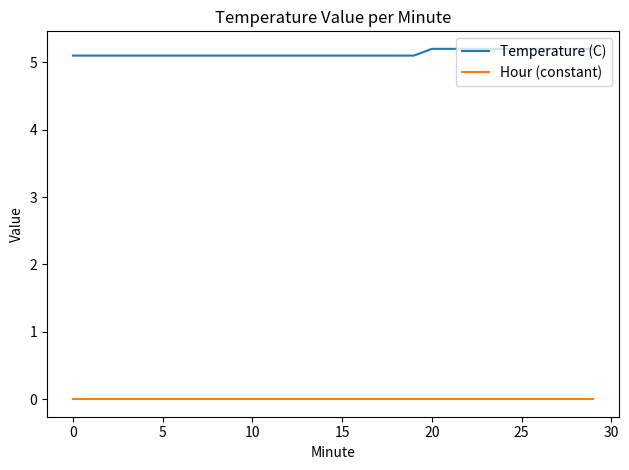

What is the highest value of the Temperature (C) series?

5.2